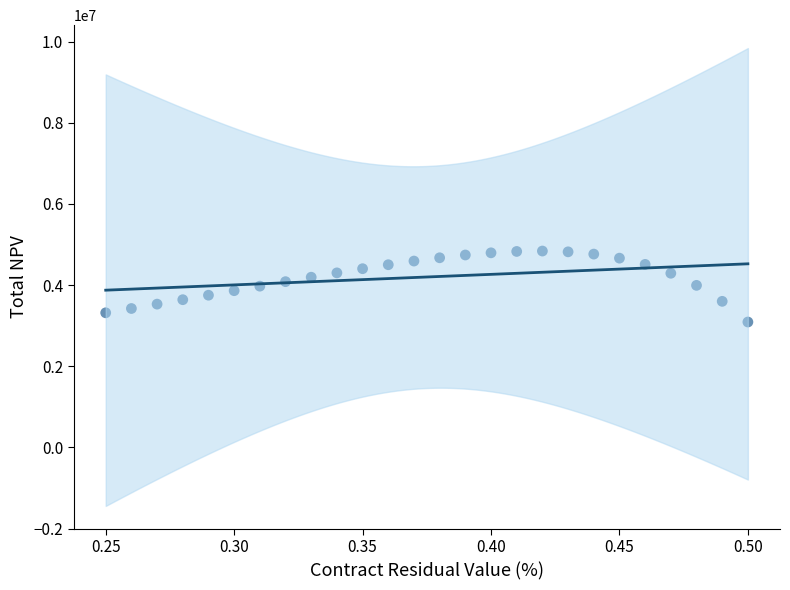

What is the range of Y values (max minus min)?

1748502.5